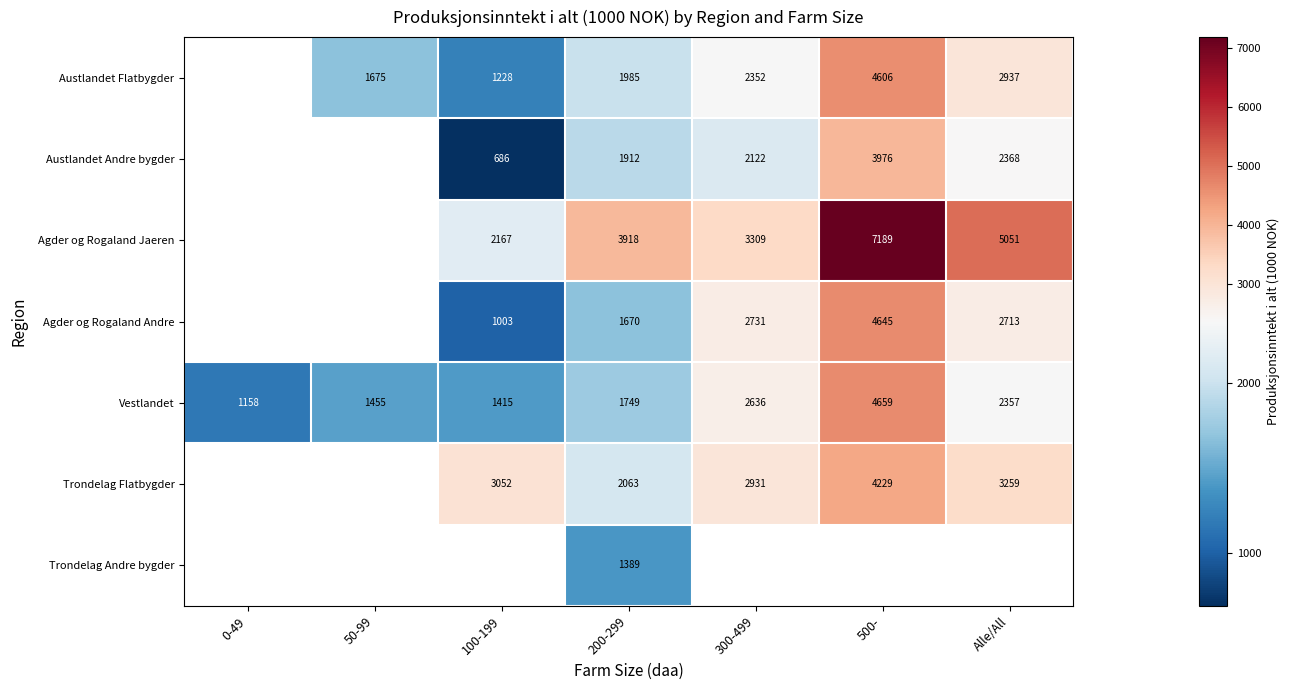

How many data points in Vestlandet are less than 1749?

3